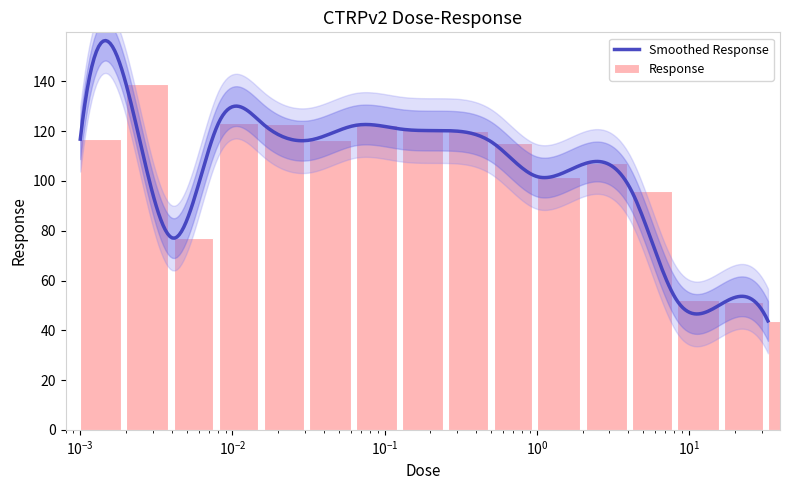

The chart shows a value of 190.6 at 0.016. True or false?

False